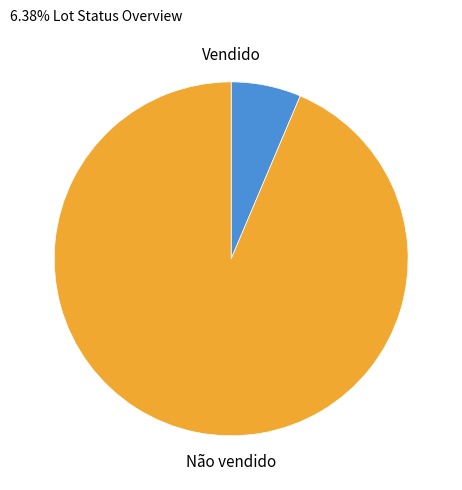

Is there any slice that represents more than half of the pie?

Yes